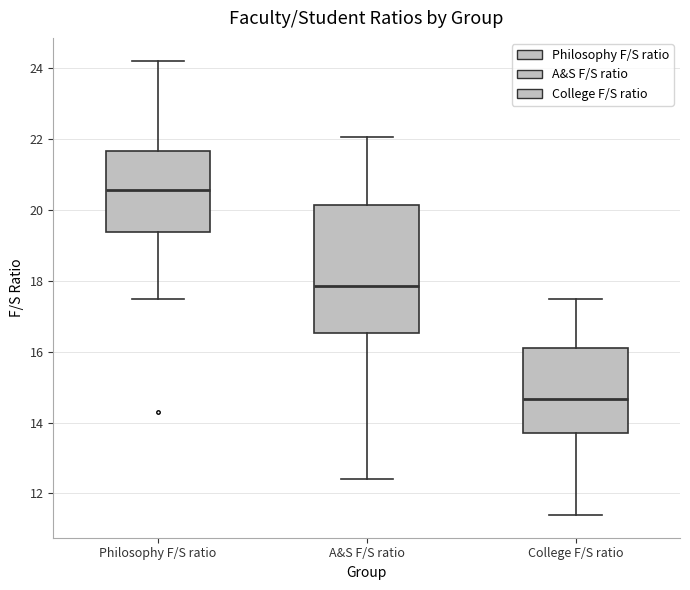

Reading left to right, transcribe this box plot: for each box, give where its median line is, the range the box spans, and where its two whiskers end, as read against the y-axis. The values are not printed on the chart, so give them approximately, as read against the axis.

Philosophy F/S ratio: median 20.6, box 19.4 to 21.6, whiskers 17.6 to 24.2
A&S F/S ratio: median 17.8, box 16.6 to 20.2, whiskers 12.4 to 22.0
College F/S ratio: median 14.6, box 13.8 to 16.2, whiskers 11.4 to 17.6